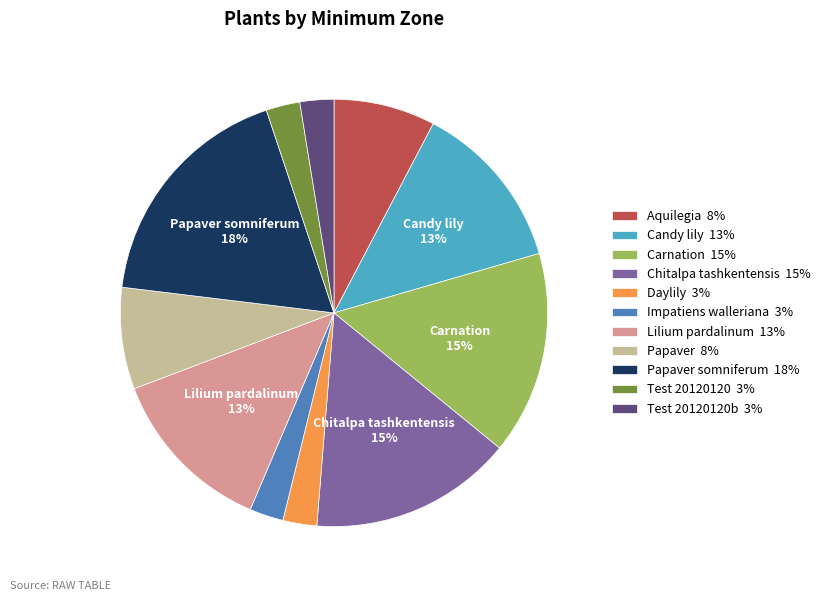

What is the largest slice in the pie chart?

Papaver somniferum 18%